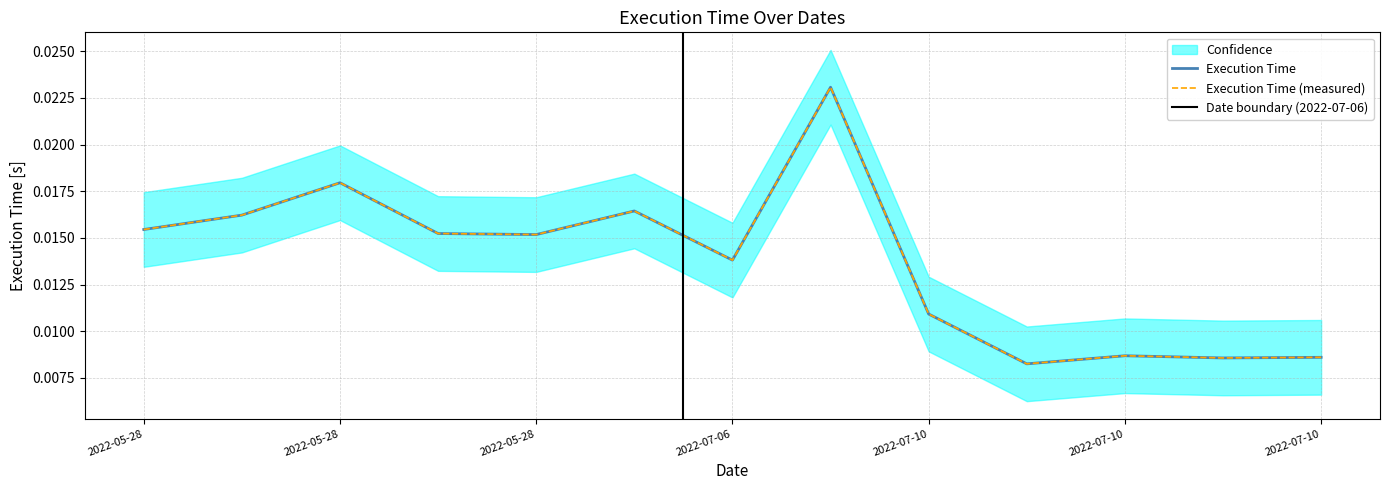

How many points are higher than both their immediate neighbors (excluding endpoints)?

4